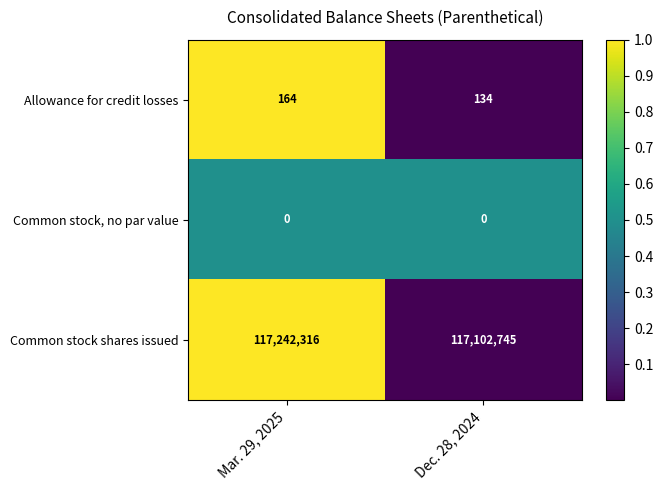

Between Mar. 29, 2025 and Dec. 28, 2024, which series saw the biggest shift?

Common stock shares issued